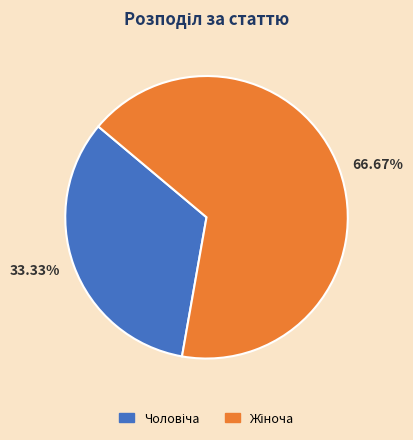

Does any single category account for the majority?

Yes